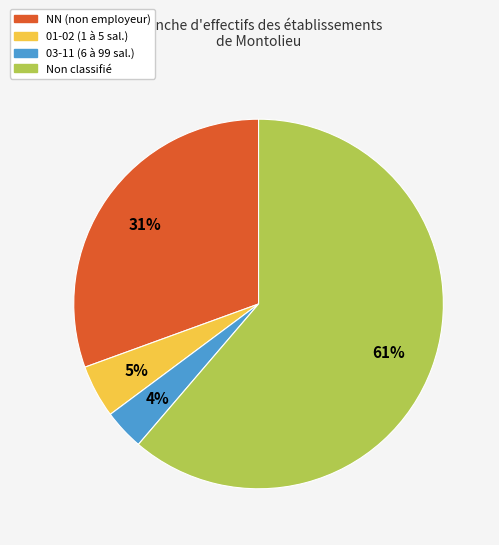

Is there a majority slice in this chart?

Yes